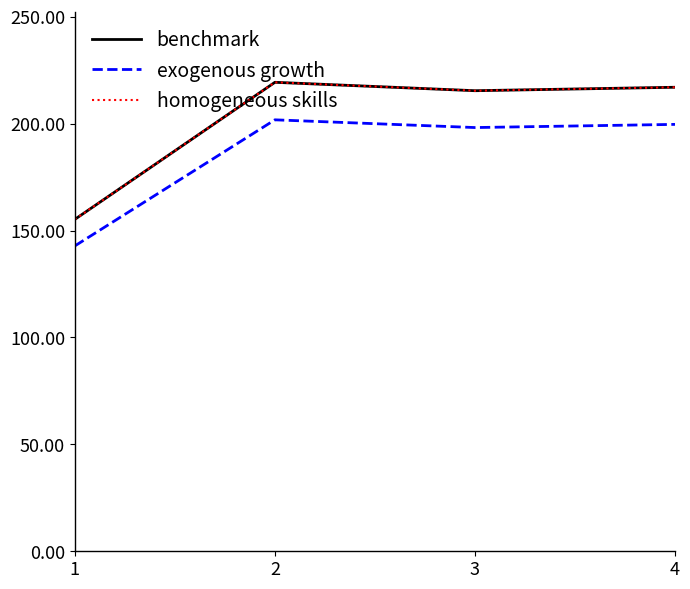

Is the value of exogenous growth at 4 greater than the value of benchmark at 3?

No